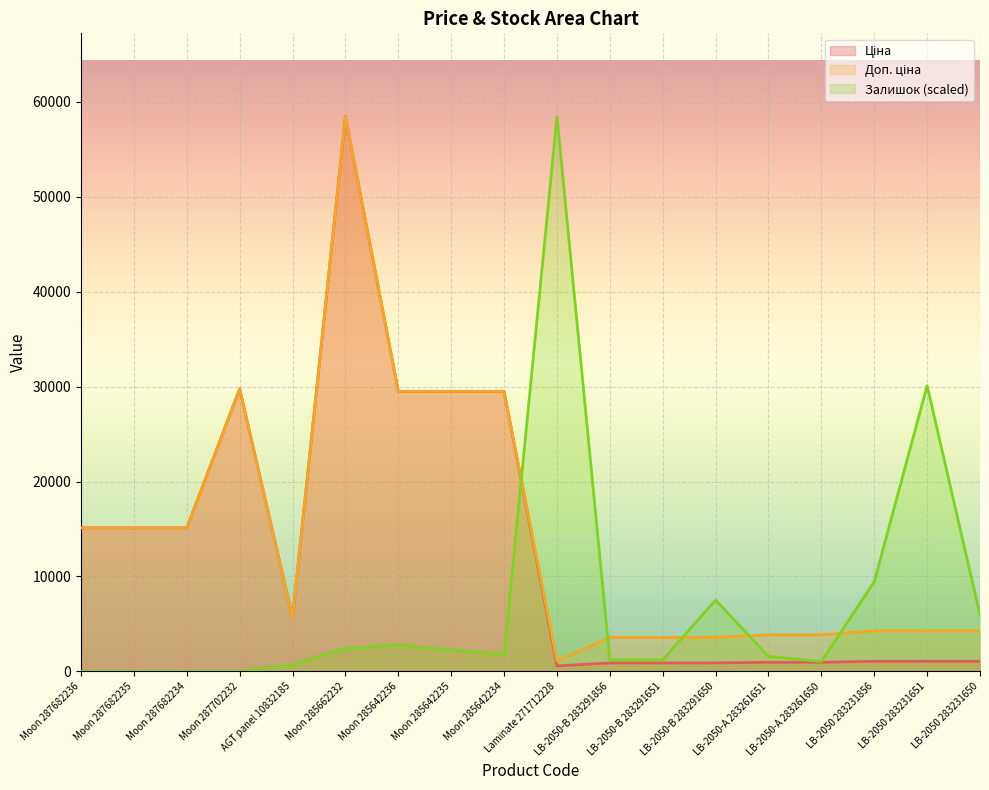

What is the total value across all series at LB-2050-А 283261650?

5867.1